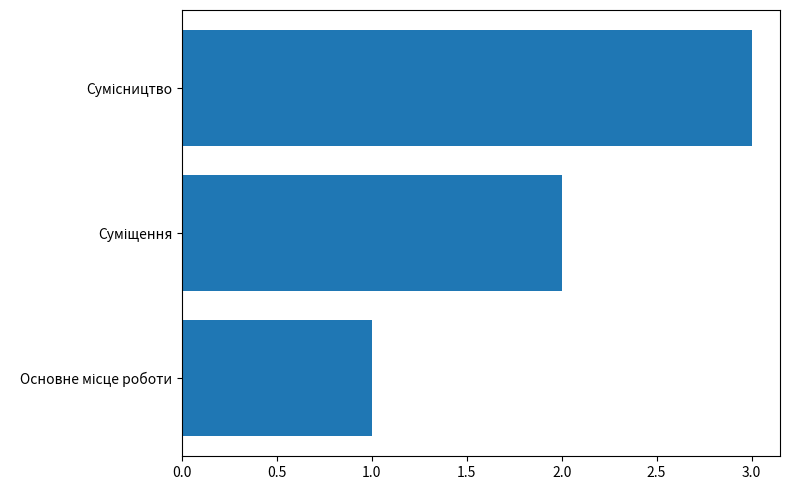

What is the greatest value displayed?

3